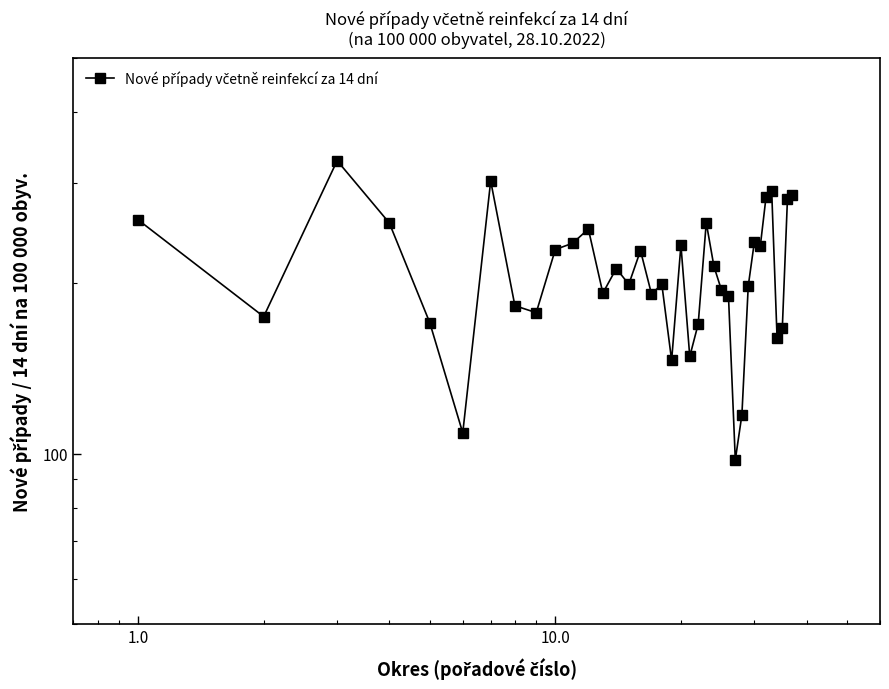

What is the difference between the maximum and second lowest values?

220.1